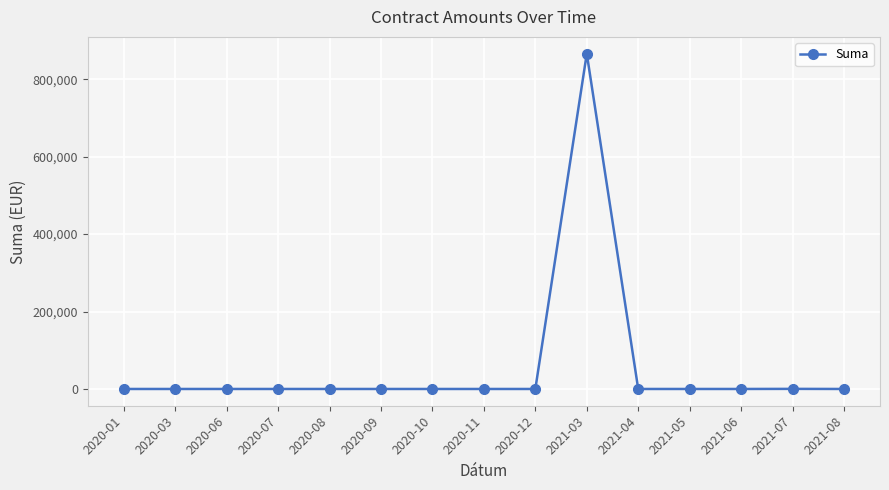

What is the sum of all values?

866305.2